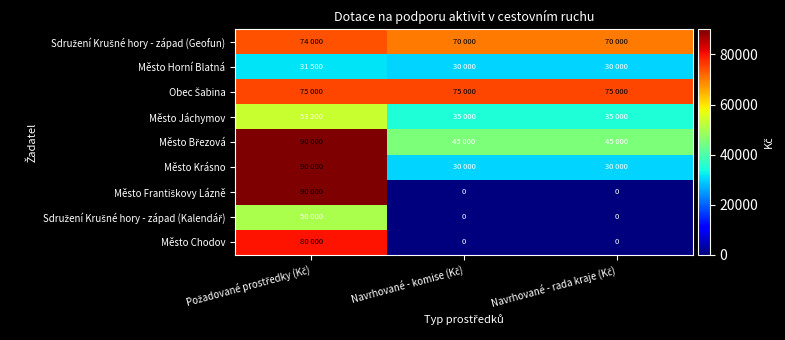

Which series has the largest range (max minus min)?

Město Františkovy Lázně